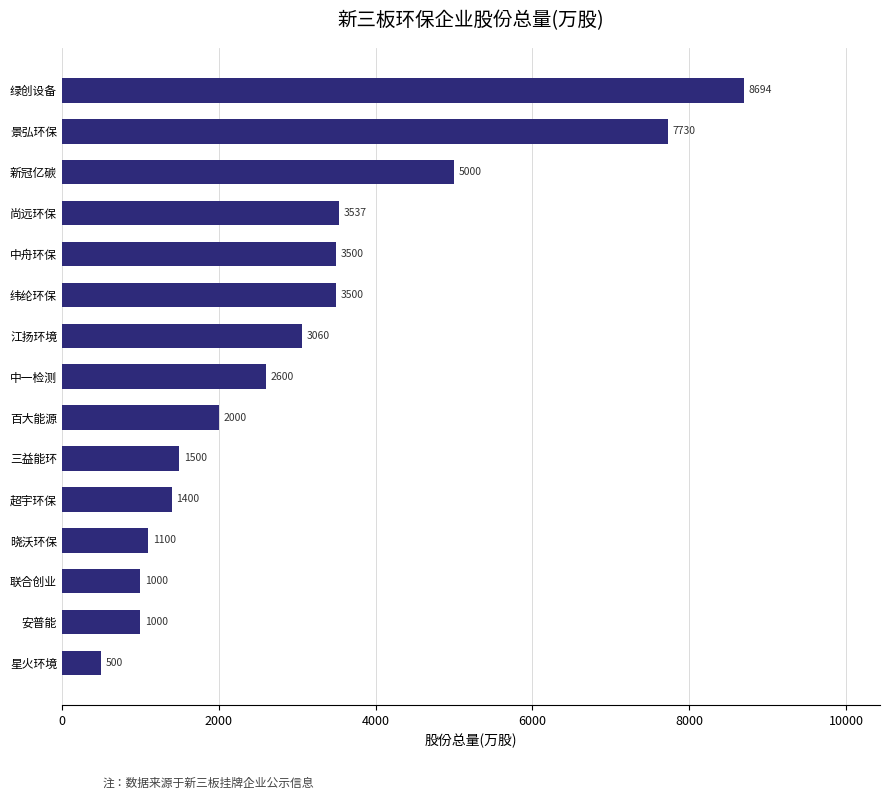

The chart shows a value of 609.7 at 超宇环保. True or false?

False